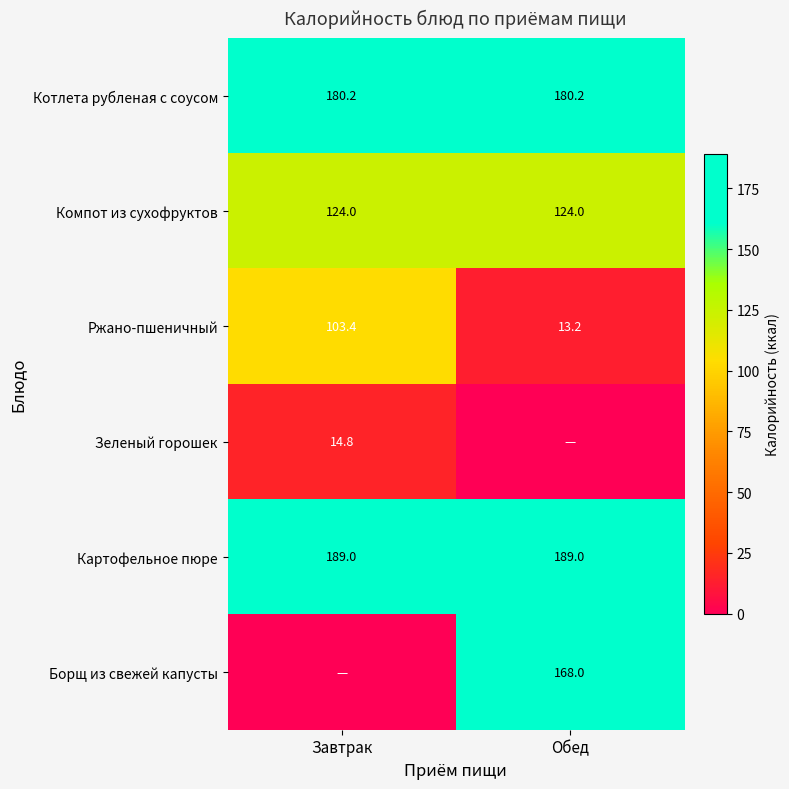

What is the total value across all series at Завтрак?

611.5